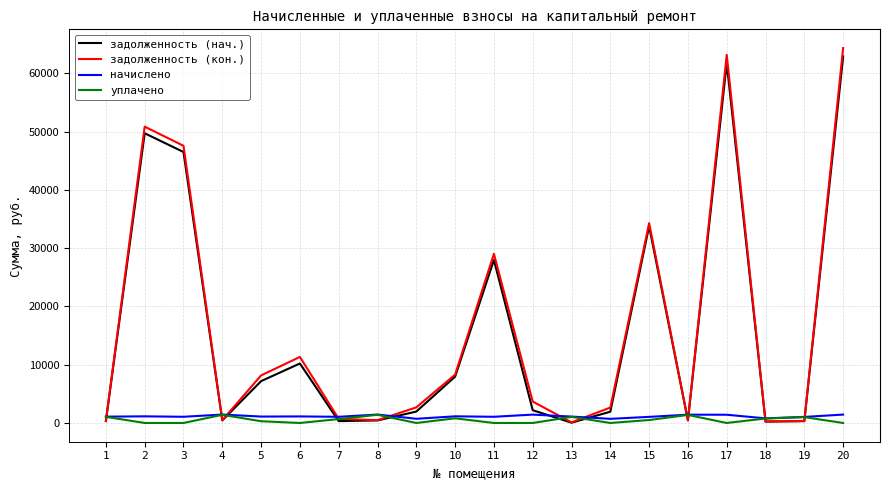

What is the spread (max minus min) of values at 10?

7498.4